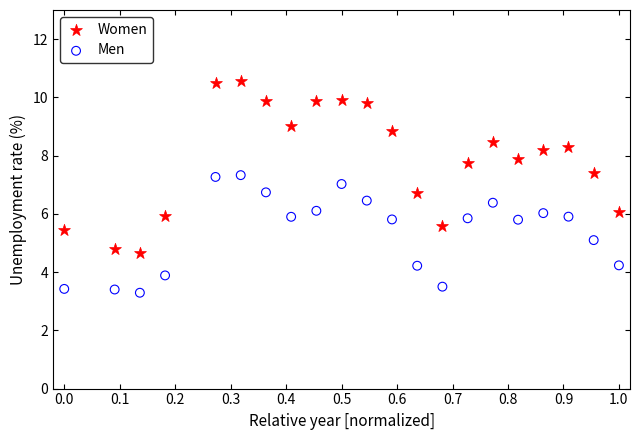

Which series has the widest spread of Y values?

Women